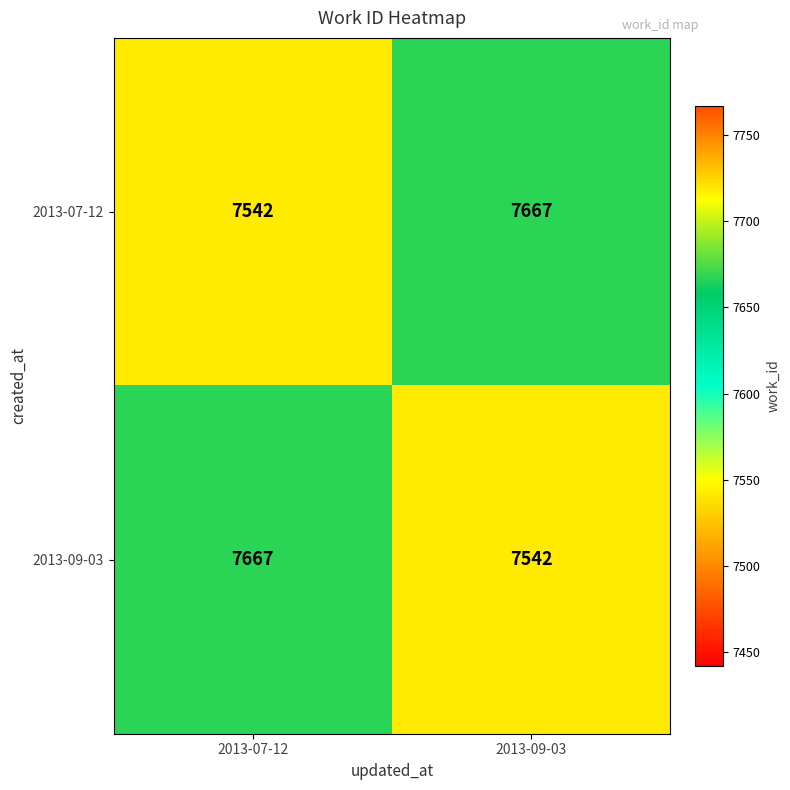

What is the spread (max minus min) of values at 2013-09-03?

125